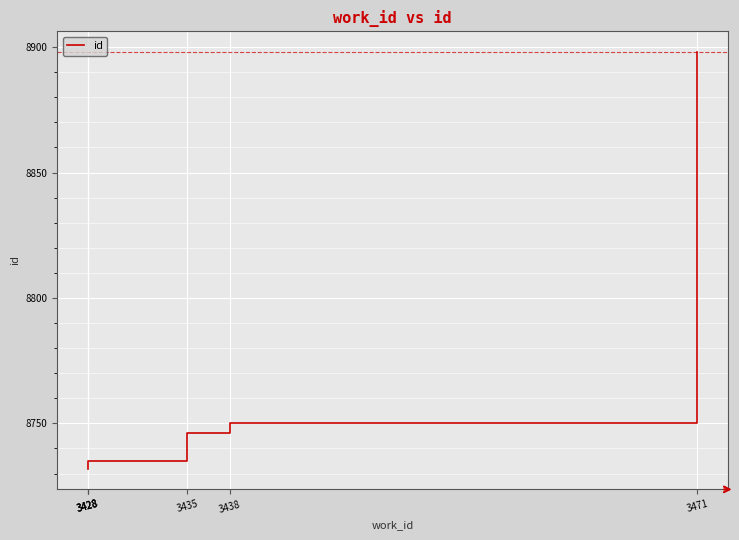

What is the value of the 1st point from the left?

8732